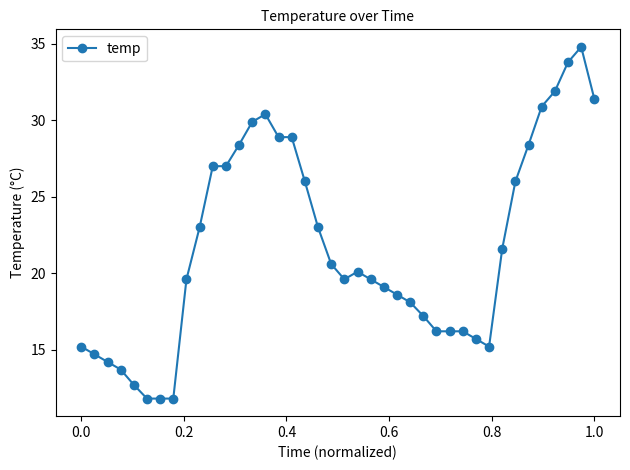

What is the maximum value shown in the chart?

34.8